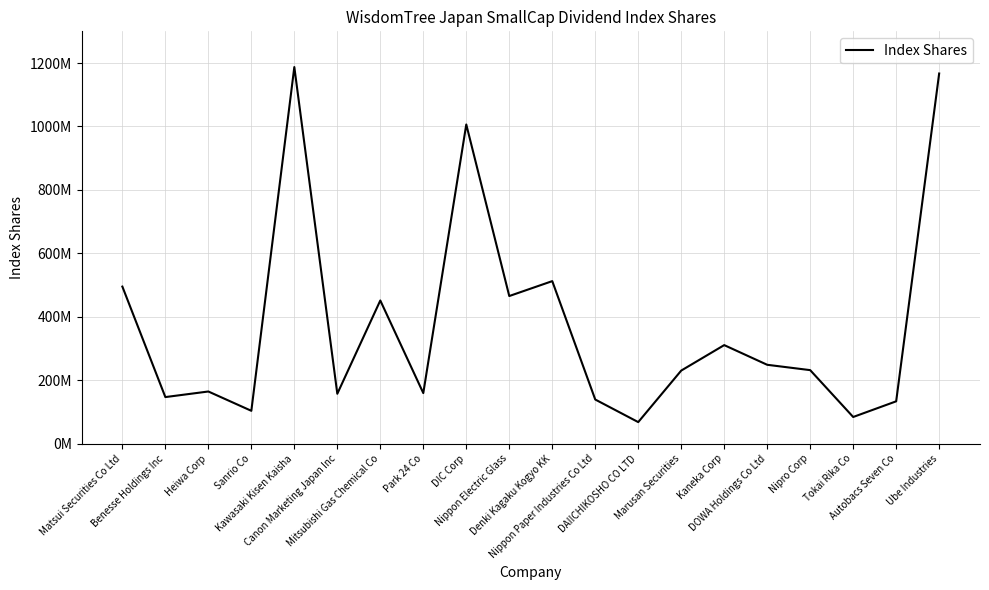

True or false: the data has more than 0 interior local peaks.

True